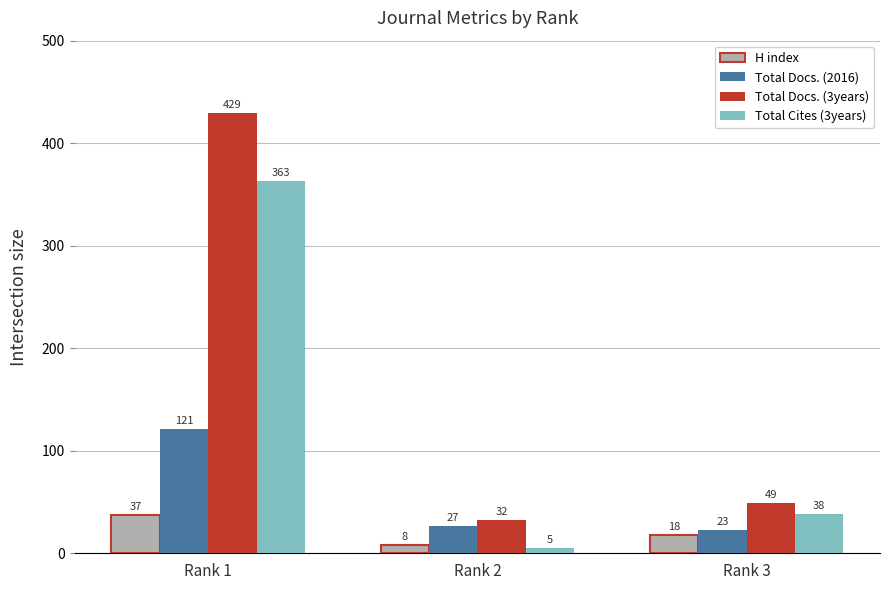

Count the H index values in the range 8 to 37.

3